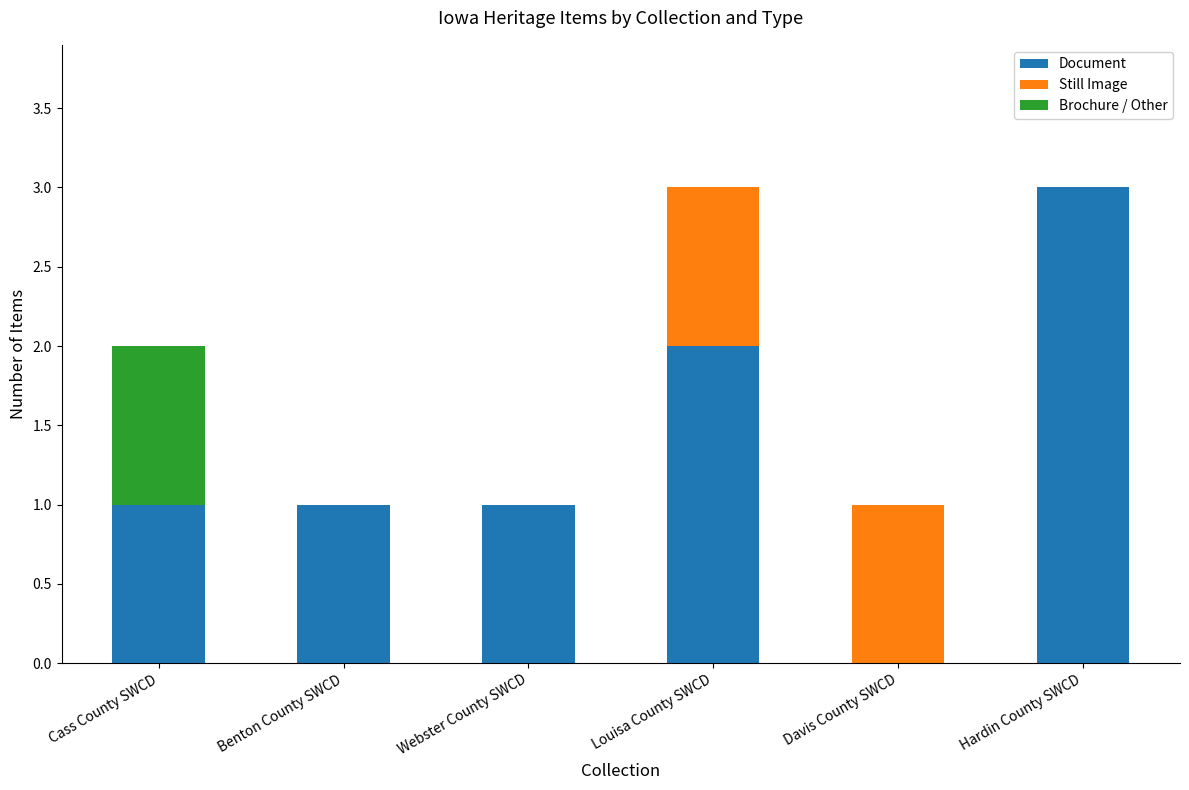

What is the maximum value for Document?

3